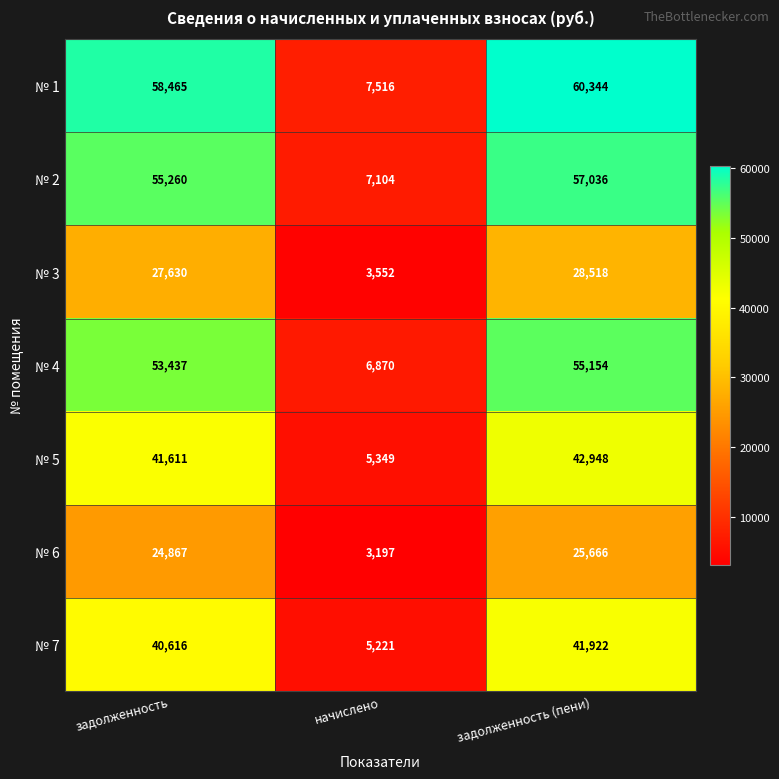

True or false: № 4 has a value of 55154 at задолженность (пени).

True